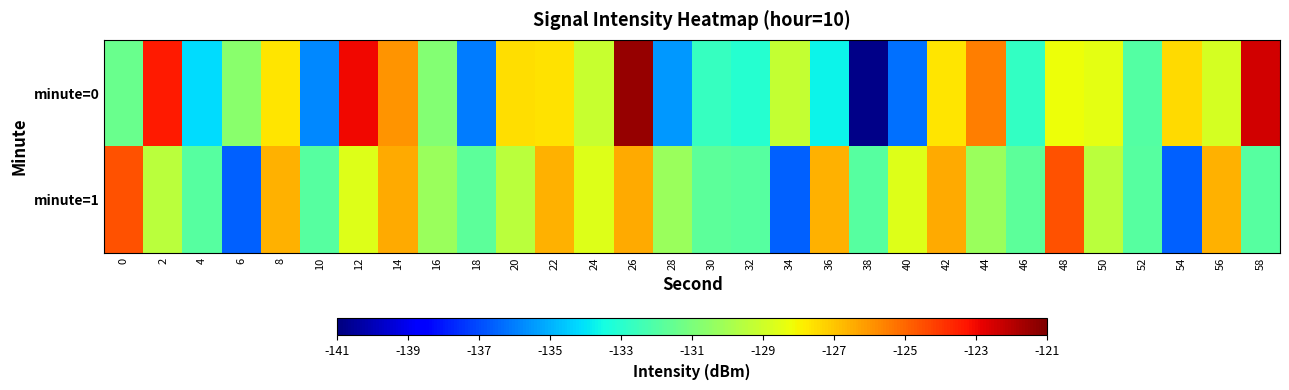

Rank the series by their average value, from highest to lowest.

minute=1, minute=0